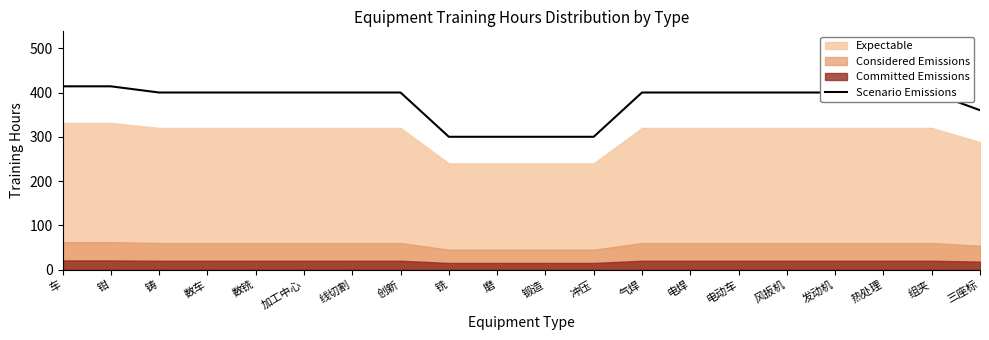

What is the lowest value of the Scenario Emissions series?

300